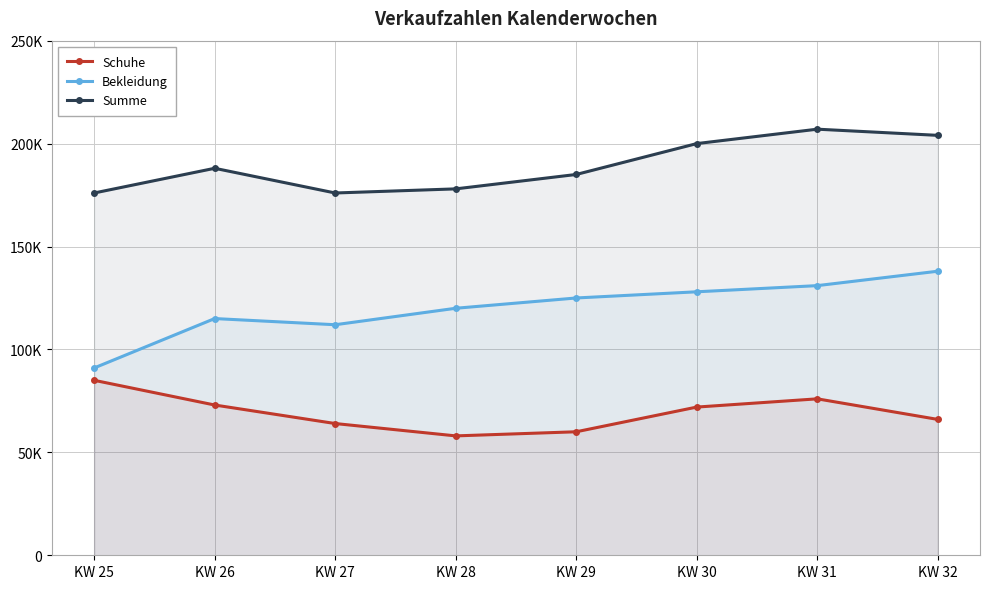

How many series are shown in this chart?

3